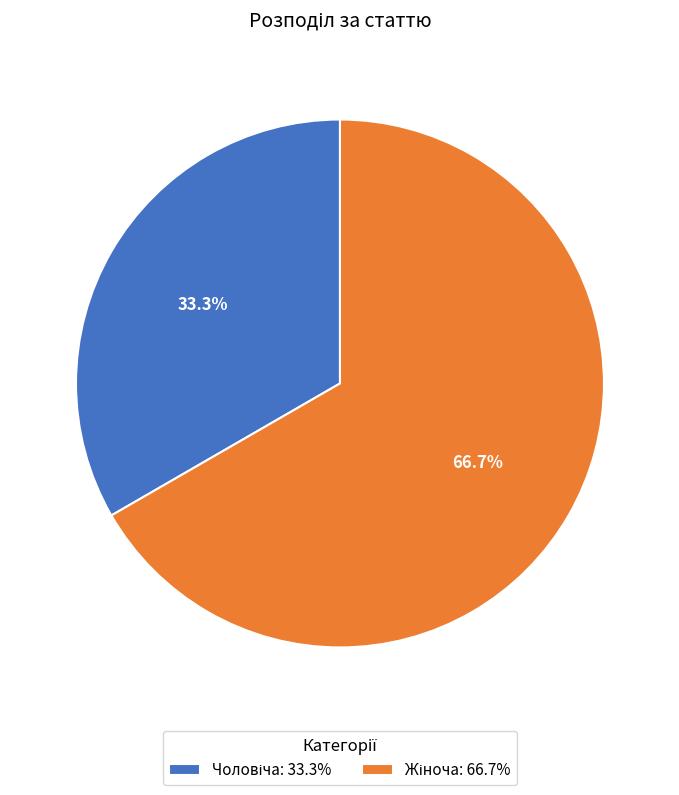

Is there any slice that represents more than half of the pie?

Yes